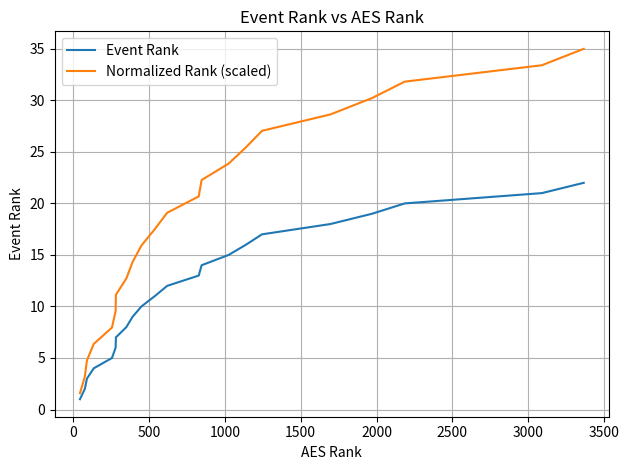

Which series has the widest spread of values?

Normalized Rank (scaled)